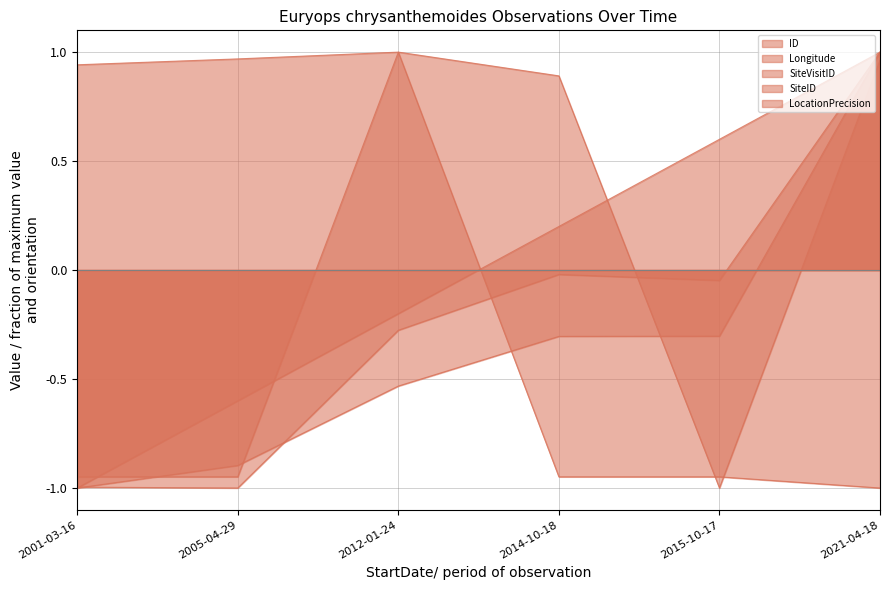

How many intersections are there between SiteID and SiteVisitID?

2